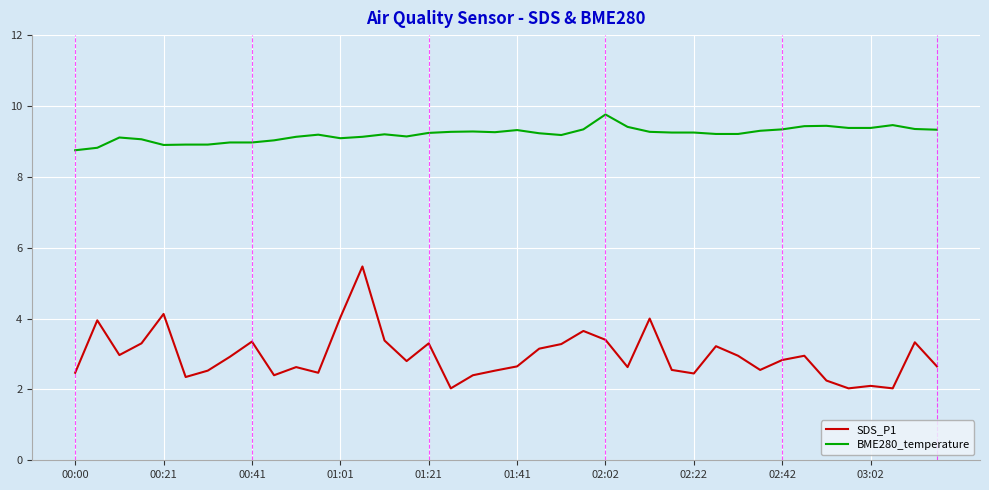

What is the sum of all BME280_temperature values?

368.2